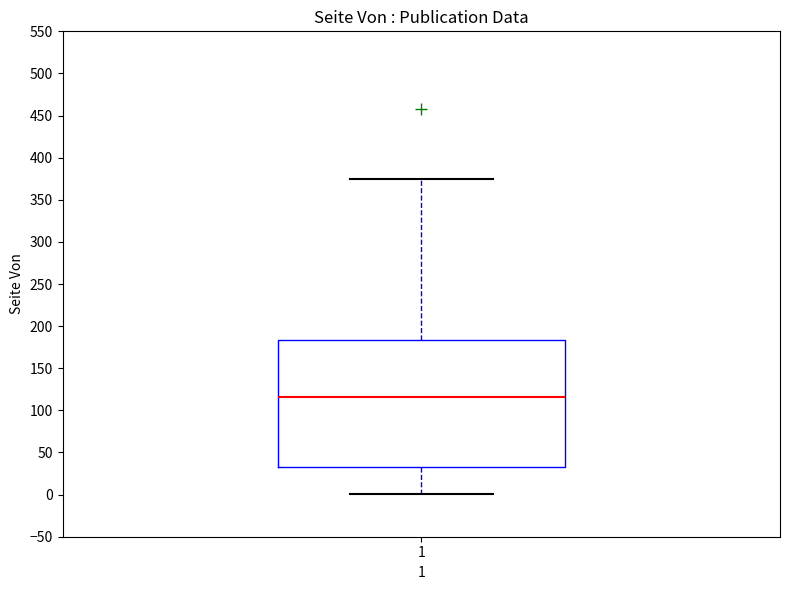

Read this box plot against the y-axis: the position of the median line, the range covered by the box, and the ends of both whiskers. The values are not printed on the chart, so give them approximately, as read against the axis.

median 115, box 35 to 185, whiskers 0 to 375